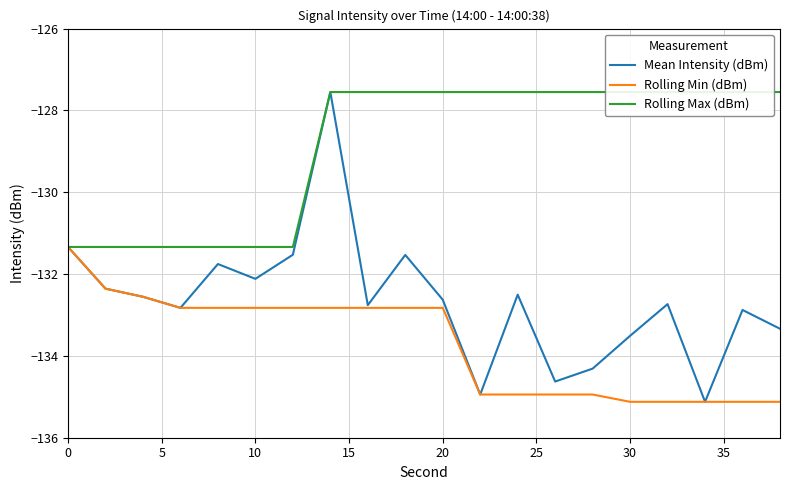

Reading left to right, list all the values displayed in this chart.

Mean Intensity (dBm): -131.3	-132.4	-132.6	-132.8	-131.8	-132.1	-131.5	-127.6	-132.8	-131.5	-132.6	-134.9	-132.5	-134.6	-134.3	-133.5	-132.7	-135.1	-132.9	-133.3
Rolling Min (dBm): -131.3	-132.4	-132.6	-132.8	-132.8	-132.8	-132.8	-132.8	-132.8	-132.8	-132.8	-134.9	-134.9	-134.9	-134.9	-135.1	-135.1	-135.1	-135.1	-135.1
Rolling Max (dBm): -131.3	-131.3	-131.3	-131.3	-131.3	-131.3	-131.3	-127.6	-127.6	-127.6	-127.6	-127.6	-127.6	-127.6	-127.6	-127.6	-127.6	-127.6	-127.6	-127.6